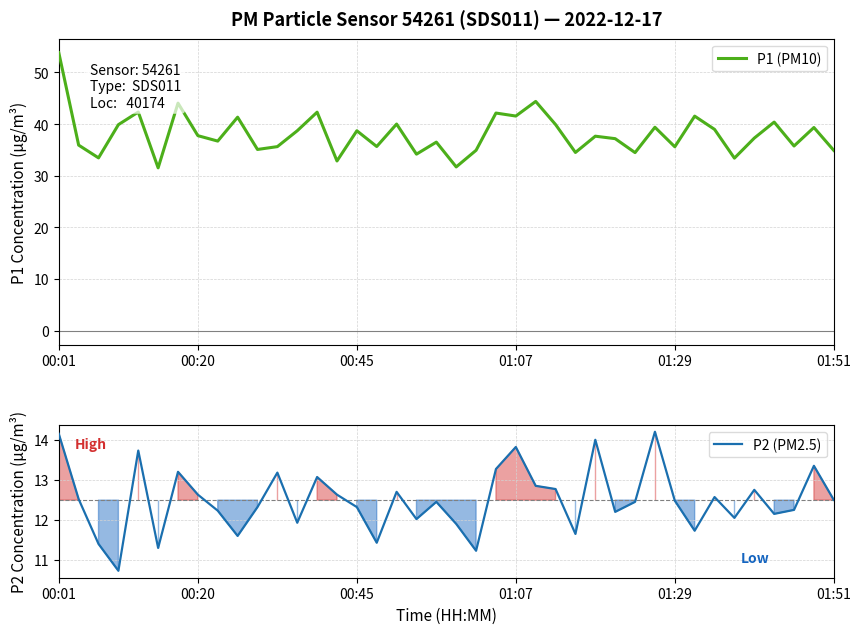

What is the value of the P1 (PM10) point at the 32nd from the left?

35.6